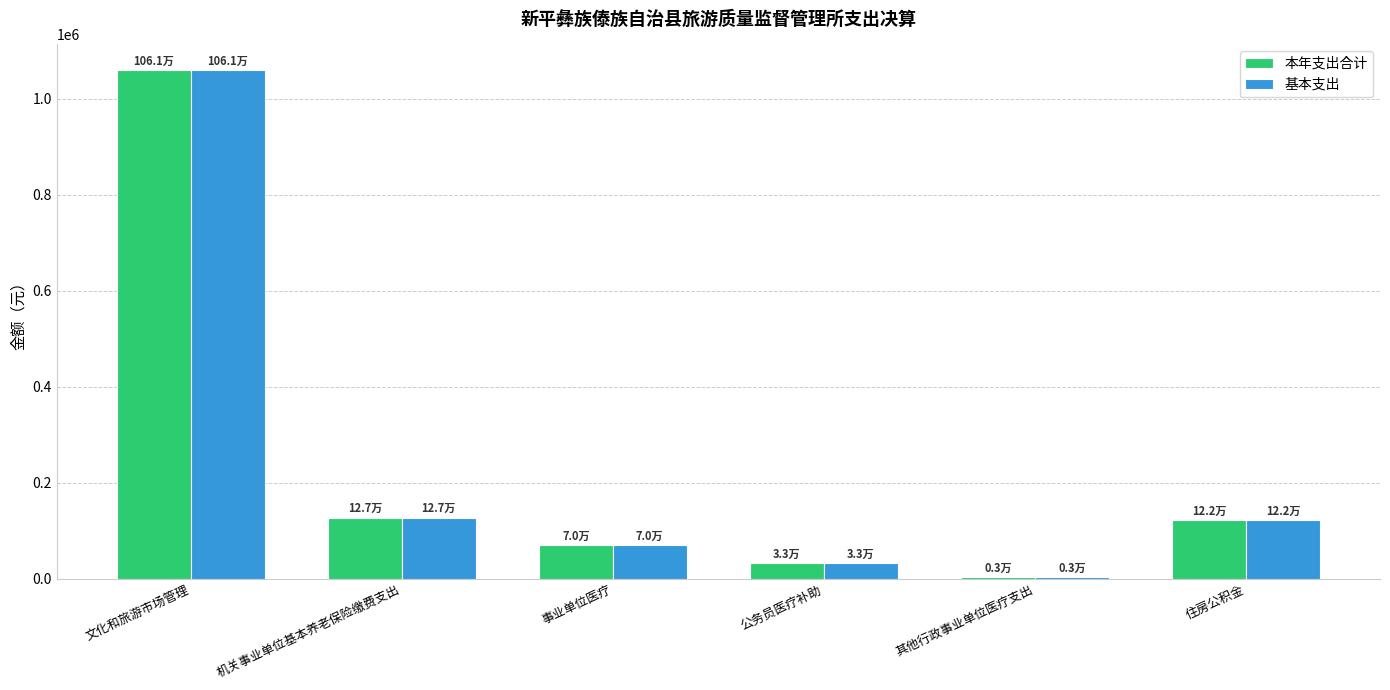

Where does the 基本支出 series first go above 121638?

文化和旅游市场管理